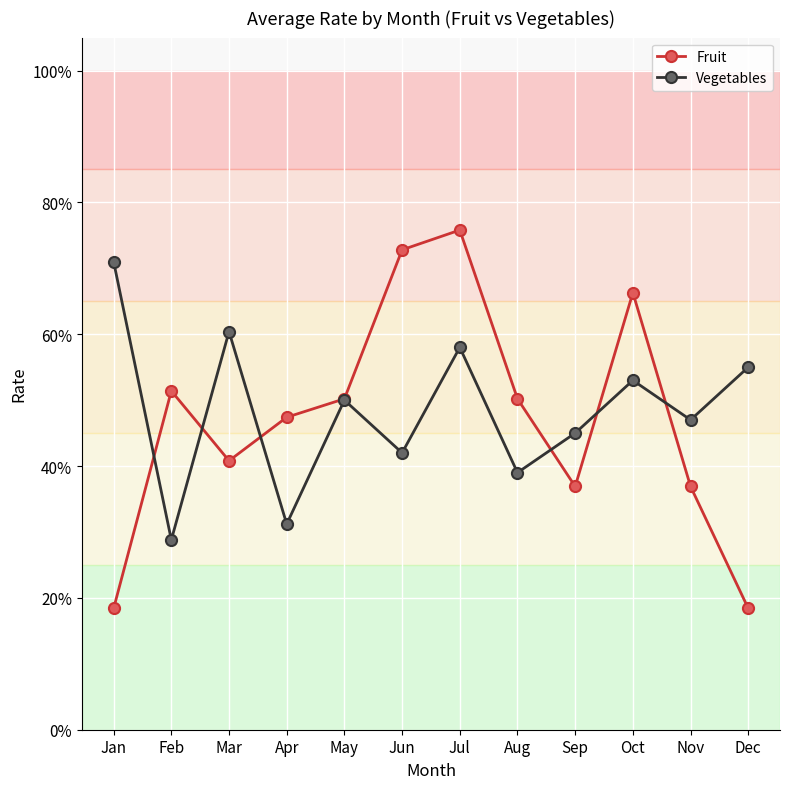

What are all the series names shown in the legend?

Fruit, Vegetables